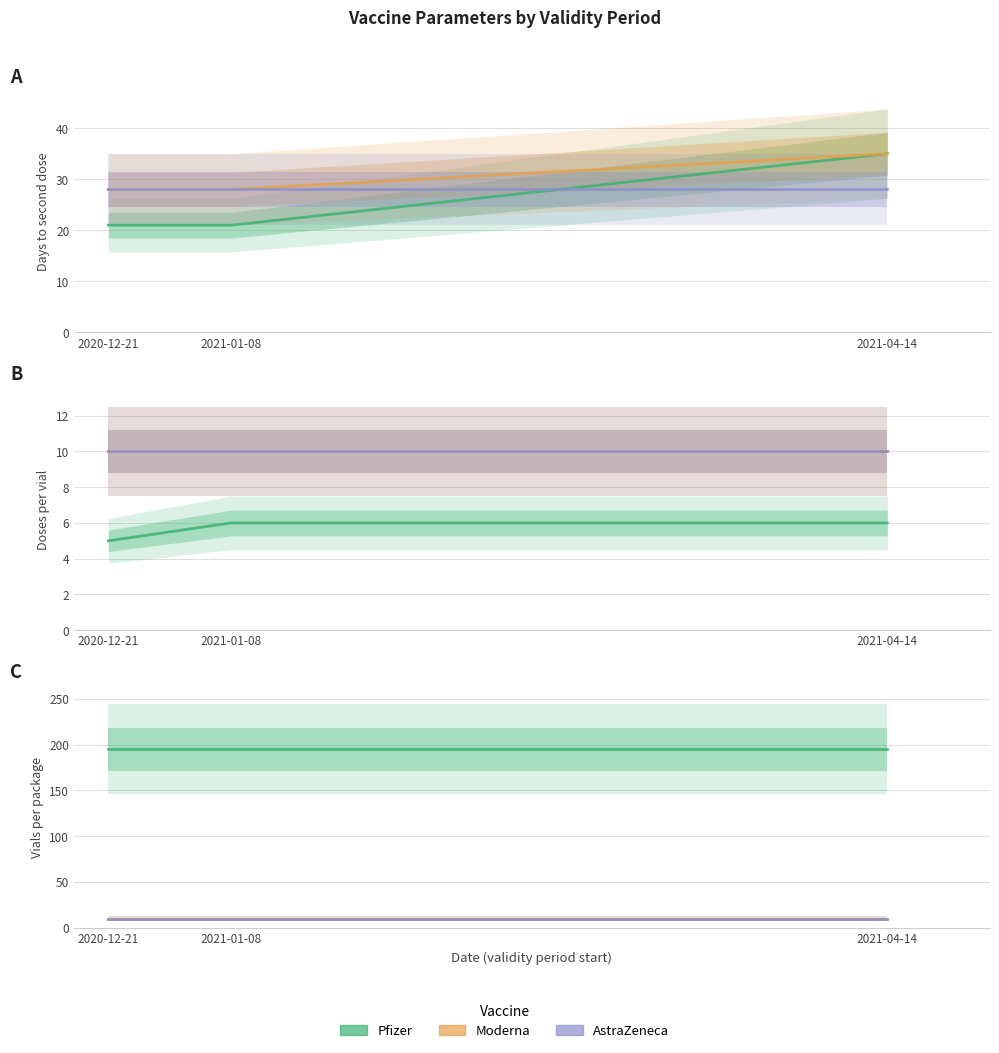

What is the total value across all series at 2021-01-08?

215